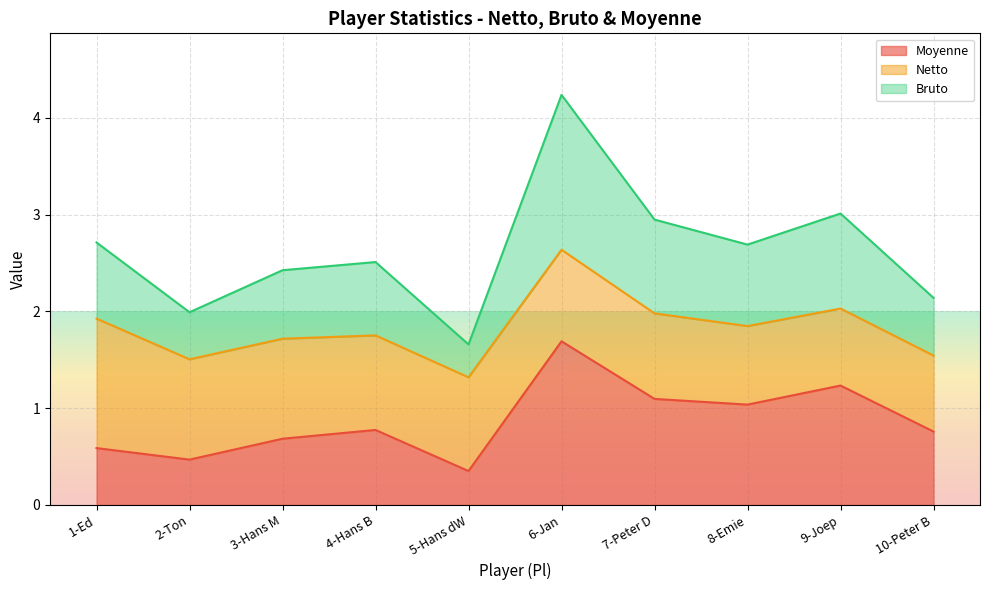

Which series has the widest spread of values?

Bruto